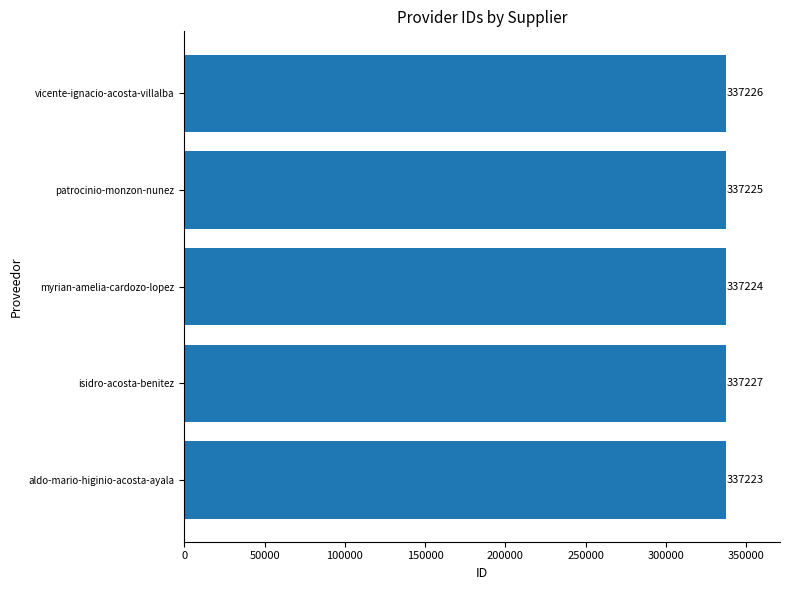

The value at aldo-mario-higinio-acosta-ayala is 99155. True or false?

False